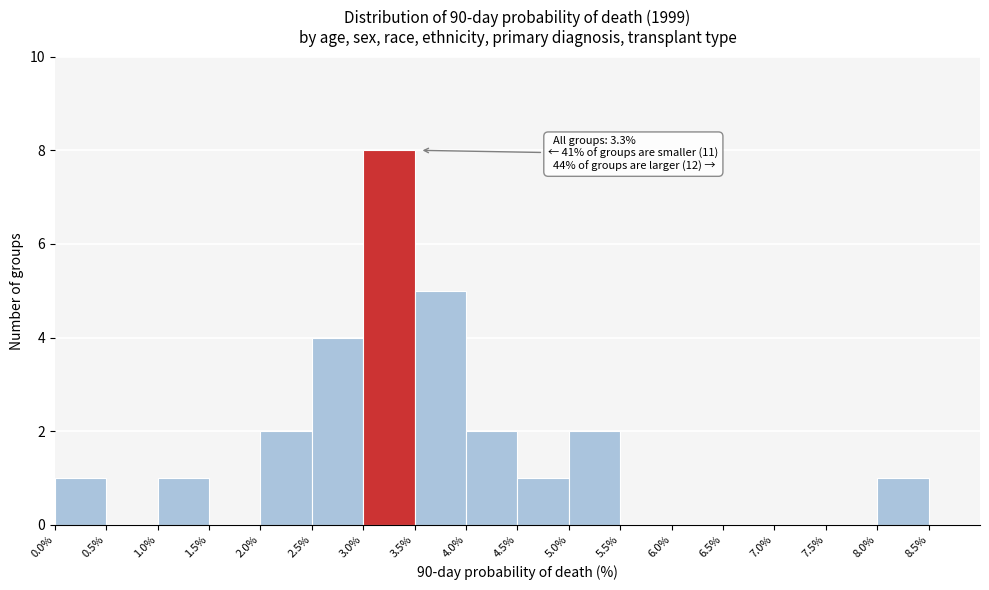

Over which range of the x-axis is the bar tallest?

3.0 to 3.5